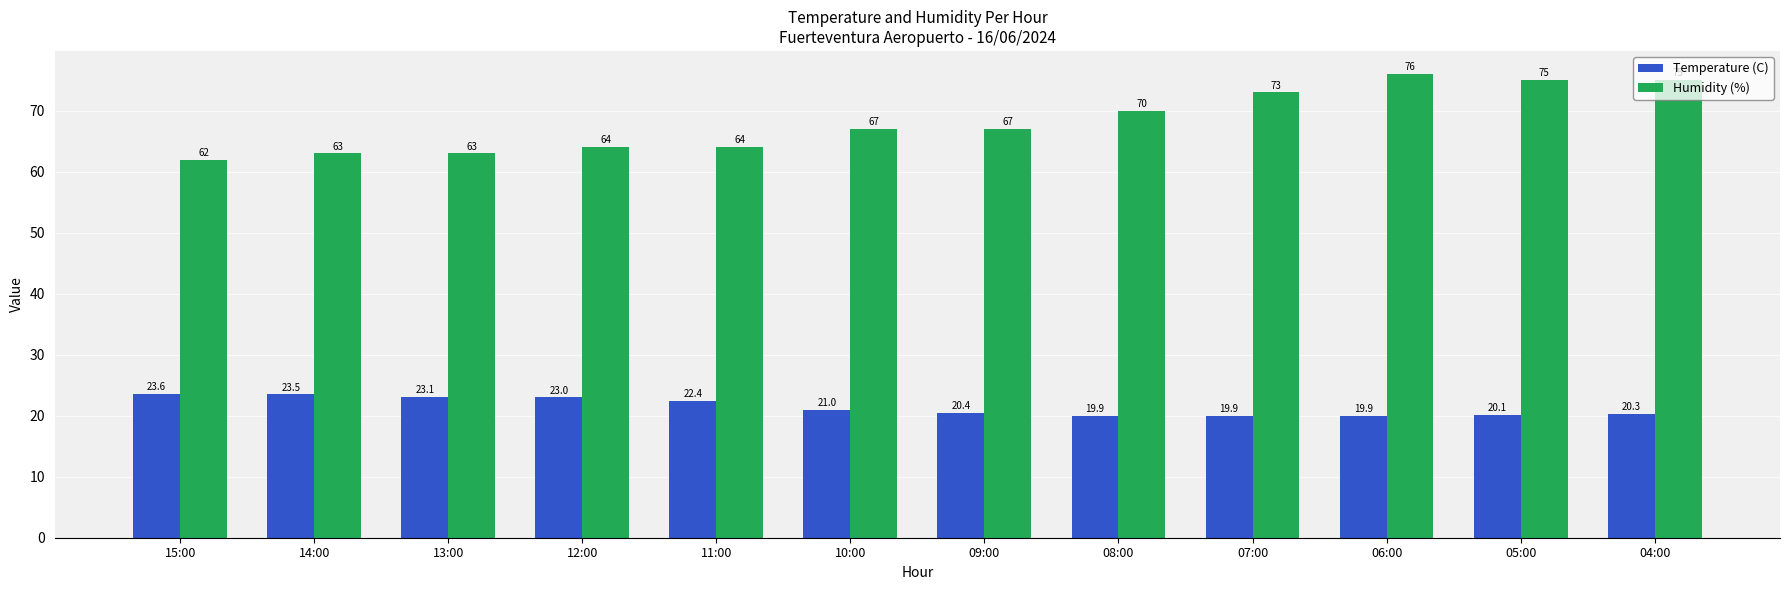

How many categories are shown in the chart?

12